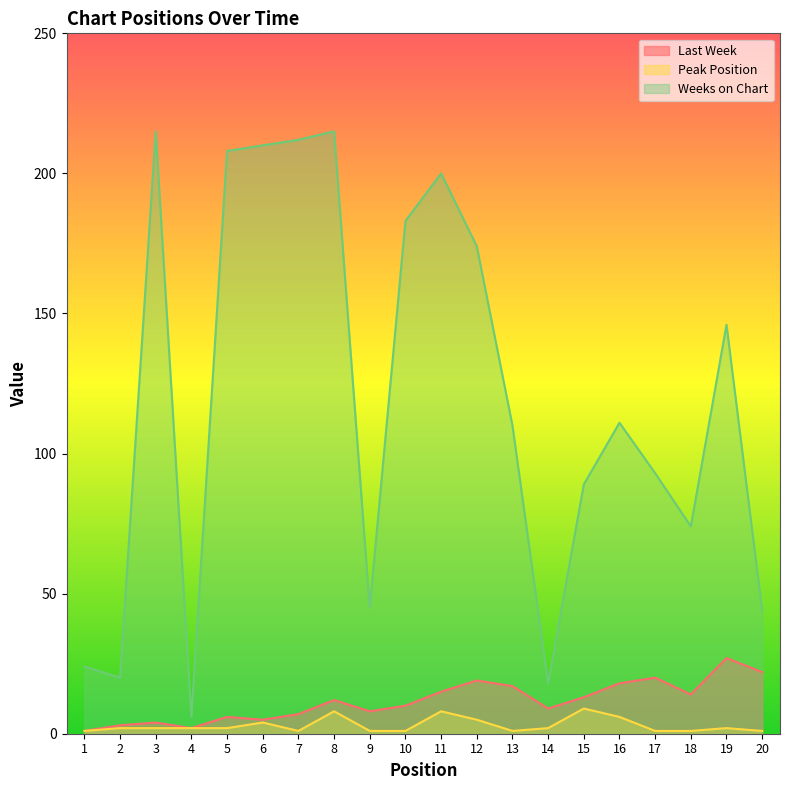

Reading left to right, list all the values displayed in this chart.

Last Week: 1	3	4	2	6	5	7	12	8	10	15	19	17	9	13	18	20	14	27	22
Peak Position: 1	2	2	2	2	4	1	8	1	1	8	5	1	2	9	6	1	1	2	1
Weeks on Chart: 24	20	215	6	208	210	212	215	45	183	200	174	110	18	89	111	93	74	146	44